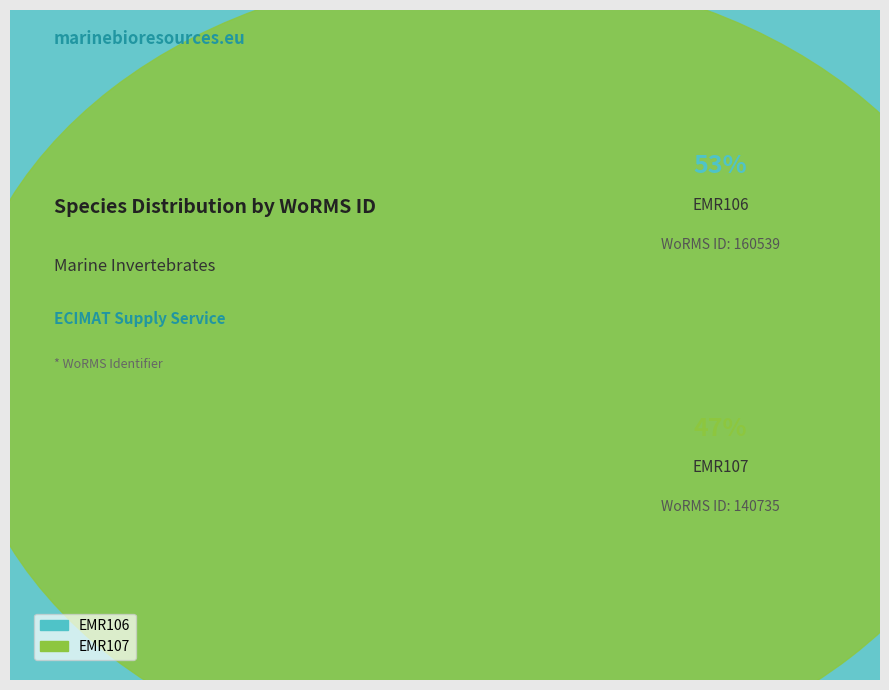

Count the number of slices in the pie.

2